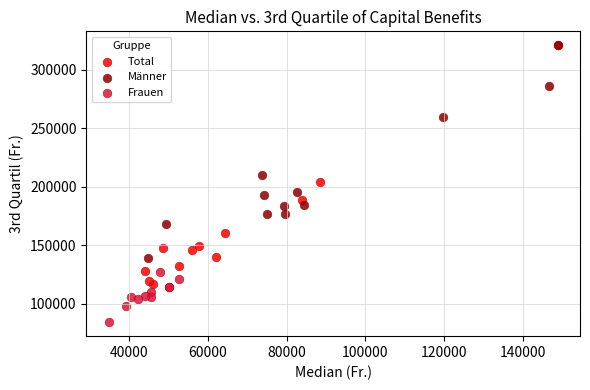

Which series reaches the minimum Y coordinate?

Frauen